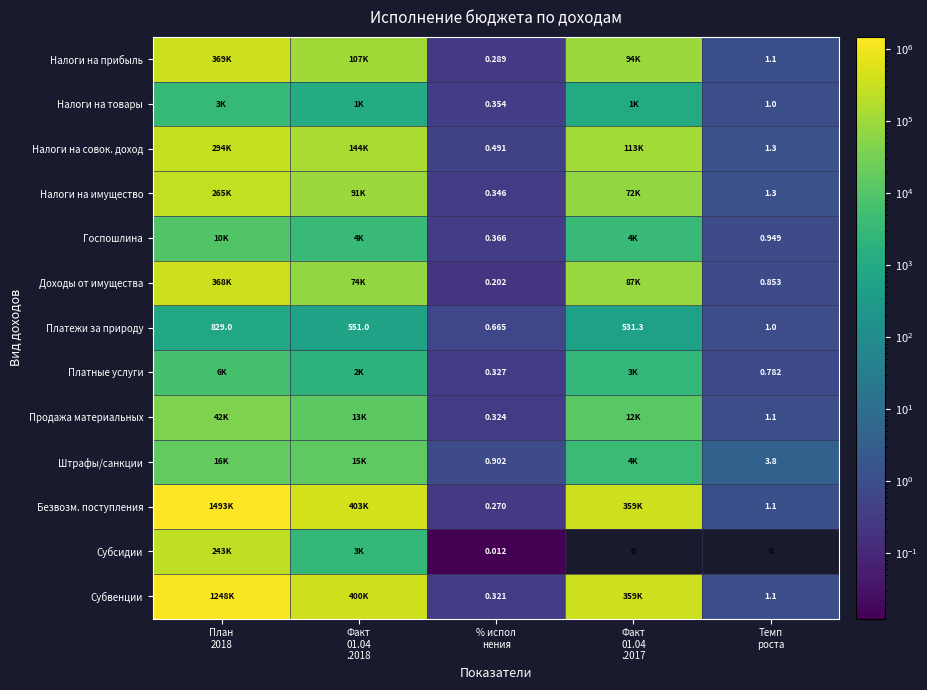

Where does the Налоги на товары series first go above 1074?

План 2018